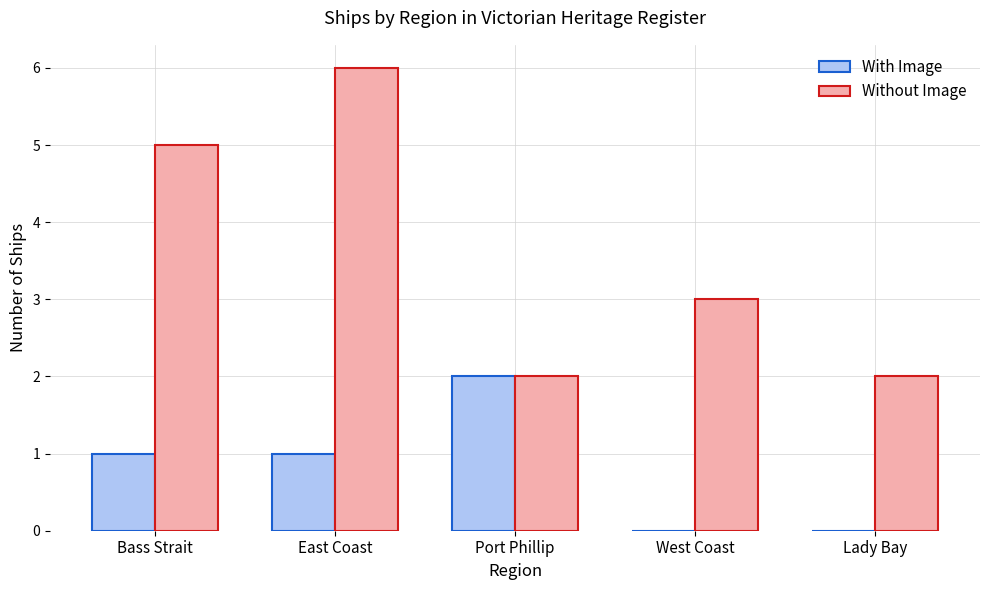

The Without Image series shows 6 at East Coast. True or false?

True